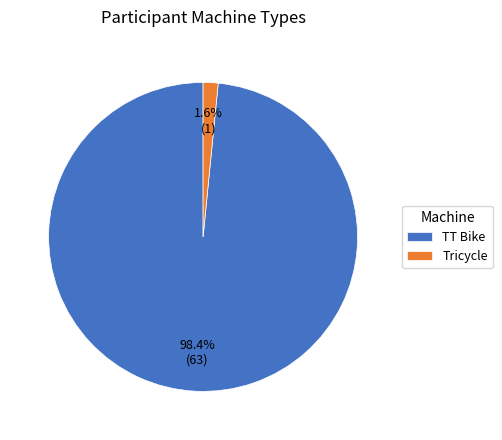

Which category has the biggest portion of the pie?

TT Bike